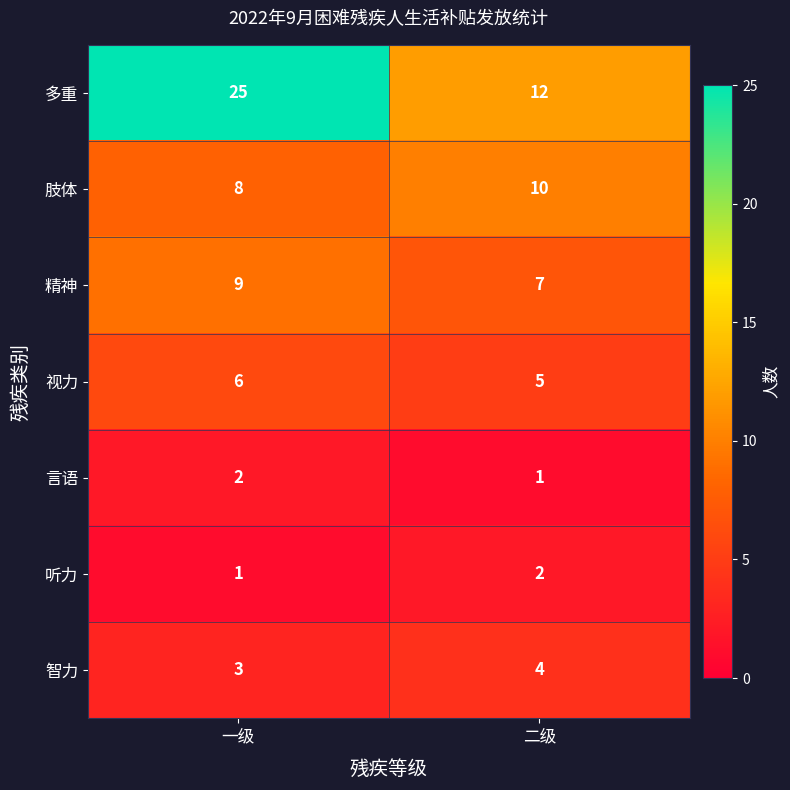

Which series has the largest total across all categories?

多重